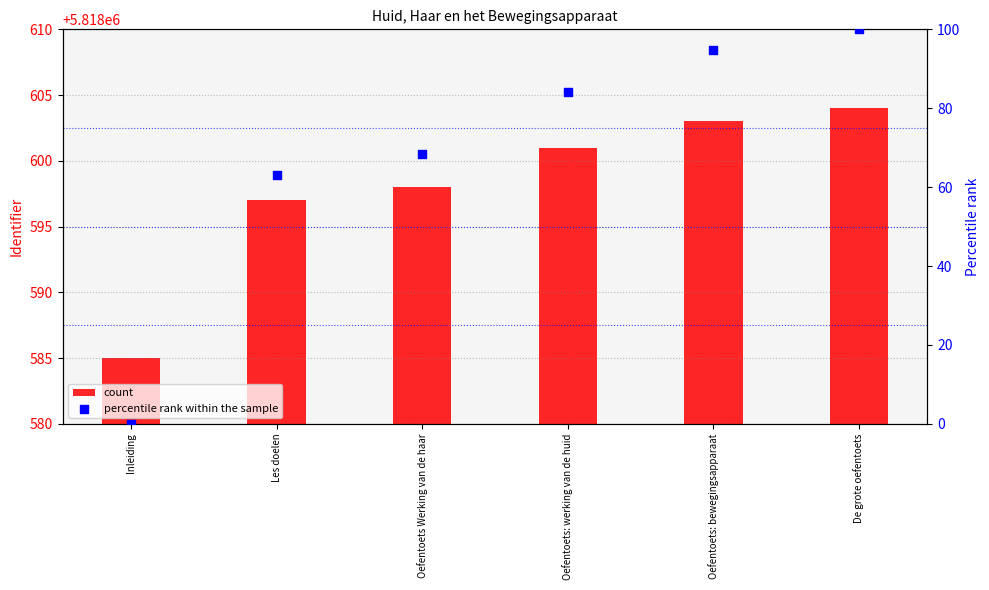

At which category is the sum across all series the highest?

De grote oefentoets